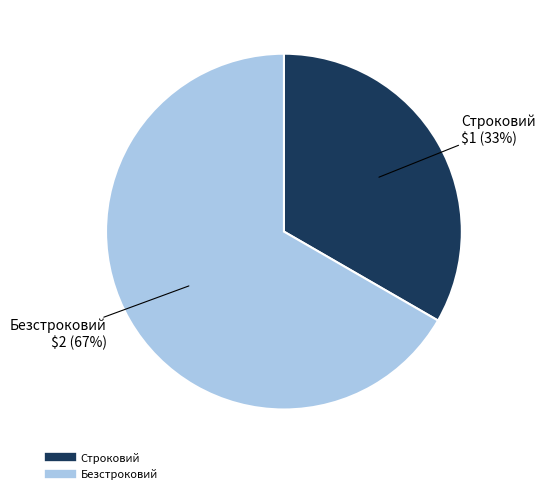

Between Безстроковий and Строковий, which is larger?

Безстроковий